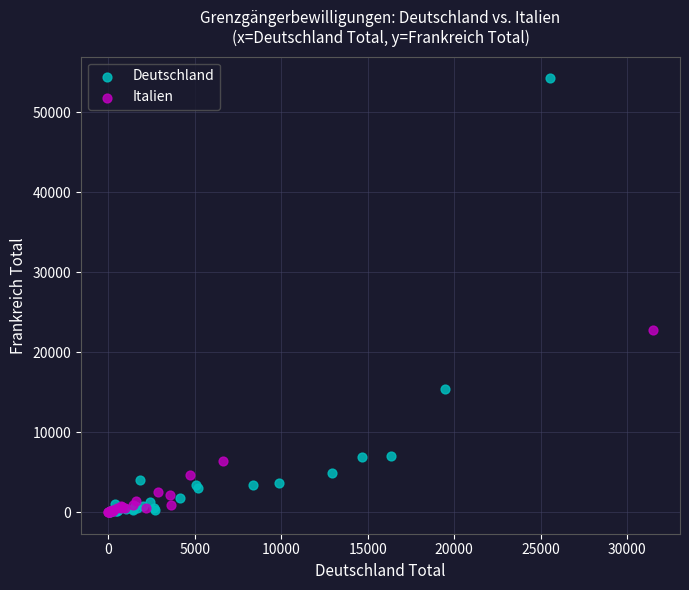

Which series reaches the maximum Y coordinate?

Deutschland